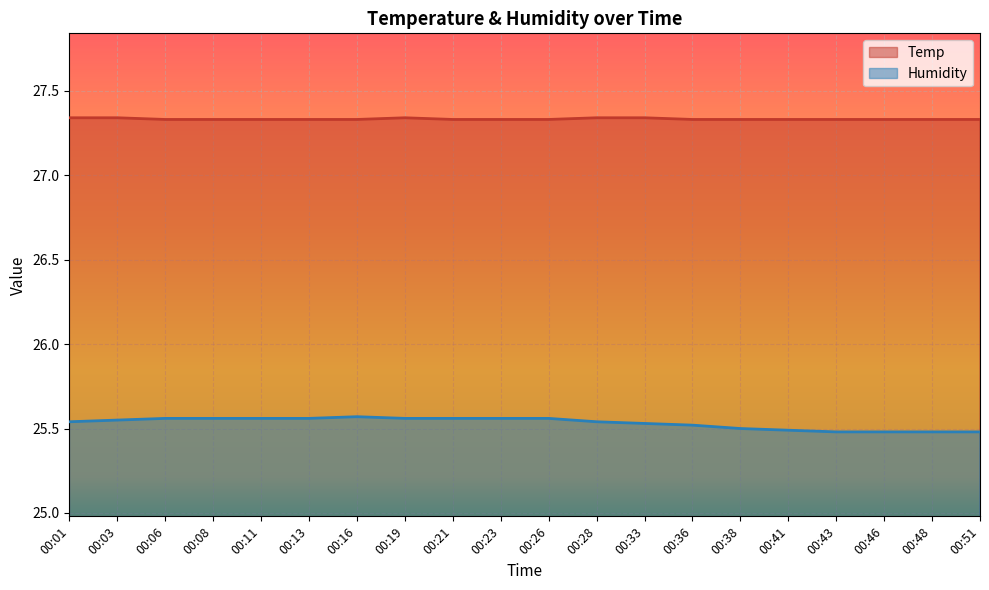

What is the value of the Temp point at the 4th from the left?

27.3